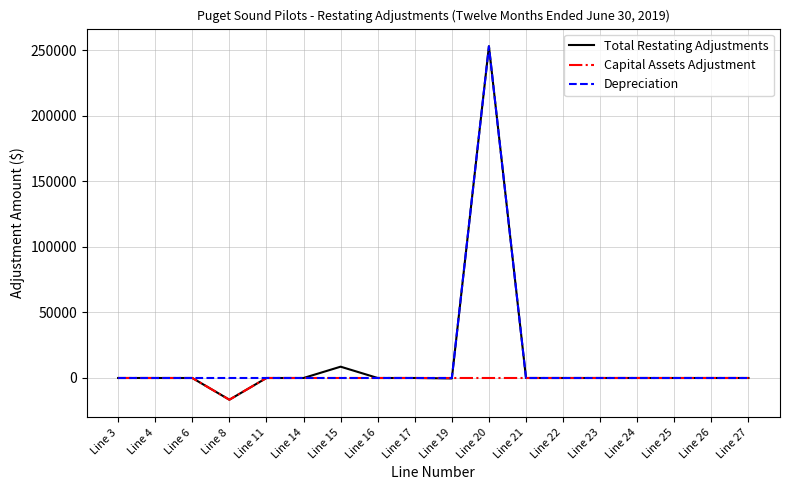

Which category has the highest value in the Total Restating Adjustments series?

Line 20